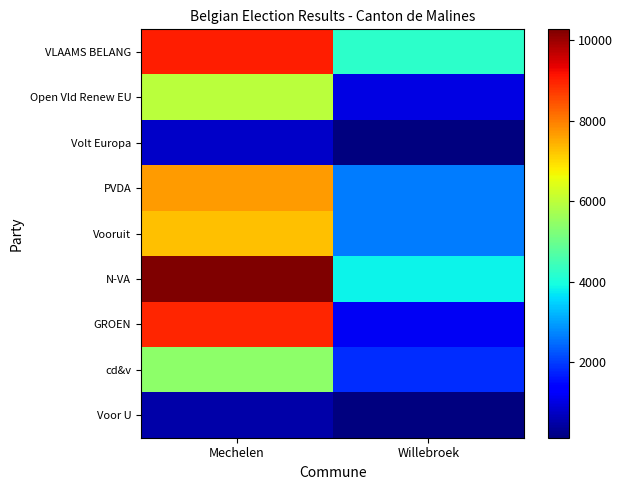

What is the spread (max minus min) of values at Willebroek?

4111